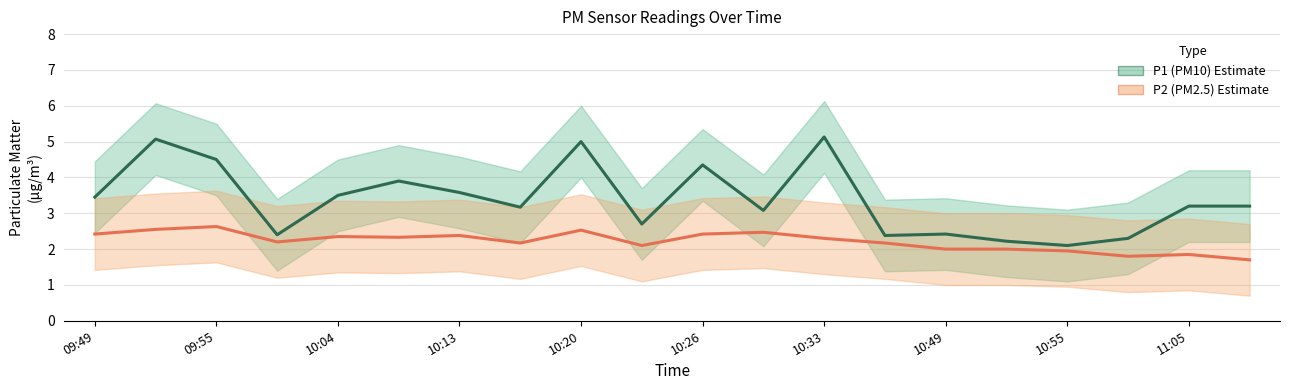

What is the total value across all series at 15?

4.2